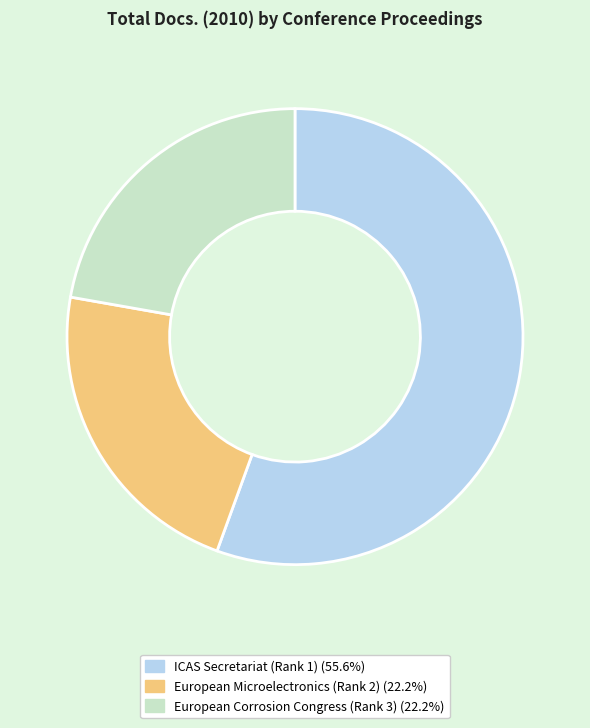

Does ICAS Secretariat (Rank 1) (55.6%) represent more than half of the total?

Yes